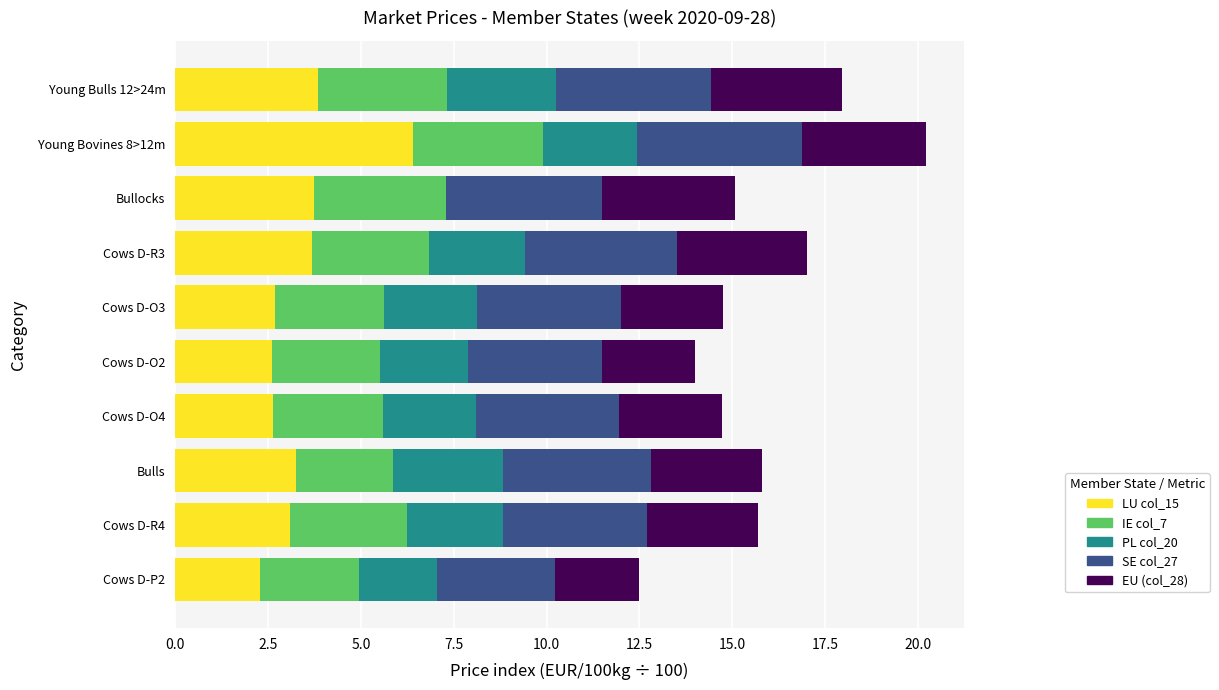

At which category is the sum across all series the highest?

Young Bovines 8>12m